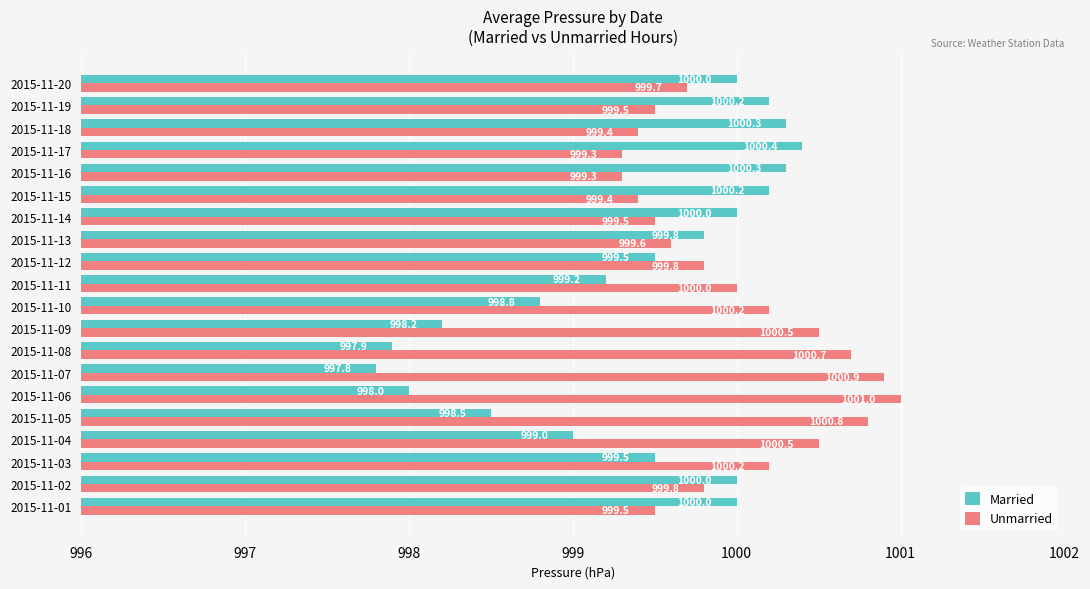

Which label corresponds to the largest value in the chart?

2015-11-06